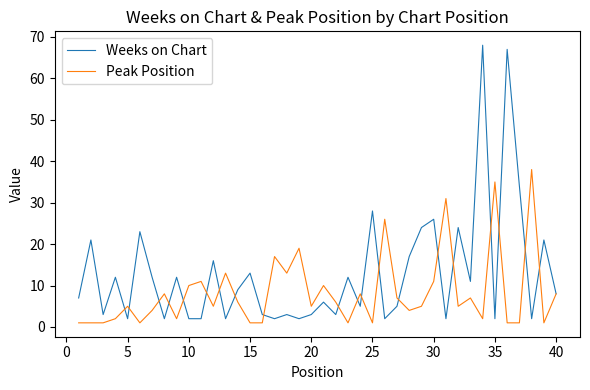

What is the maximum value for Peak Position?

38